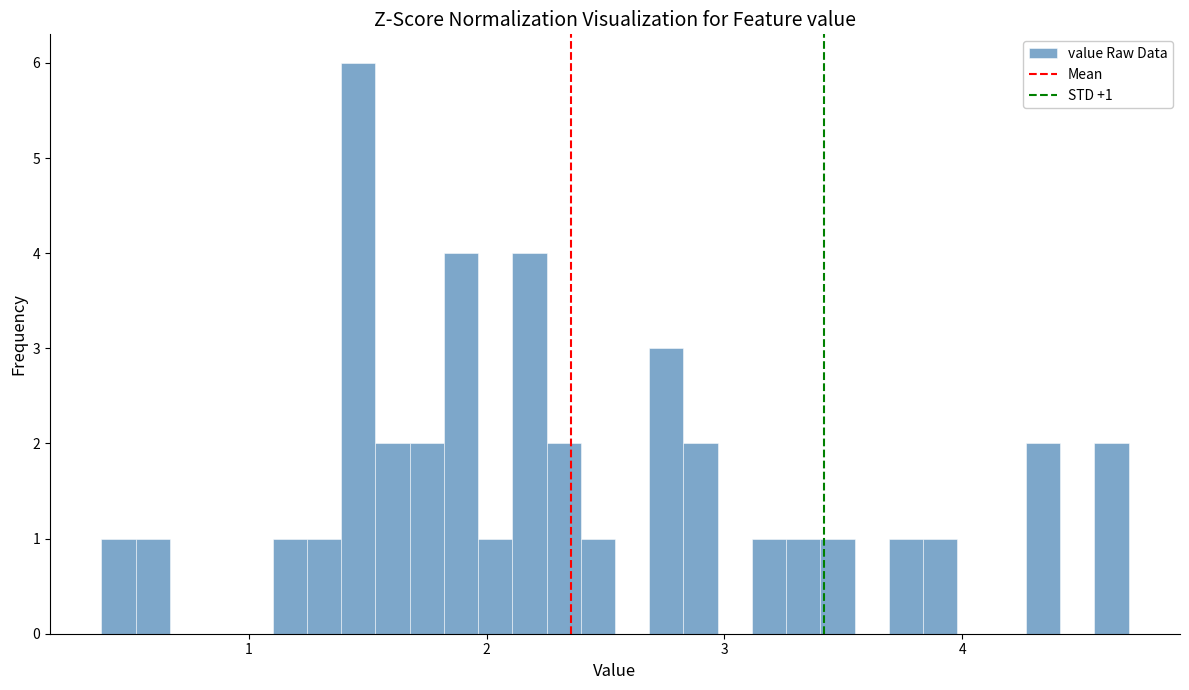

Around what value on the x-axis is the tallest bar? Give the approximate position of its centre, as read against the axis.

1.5